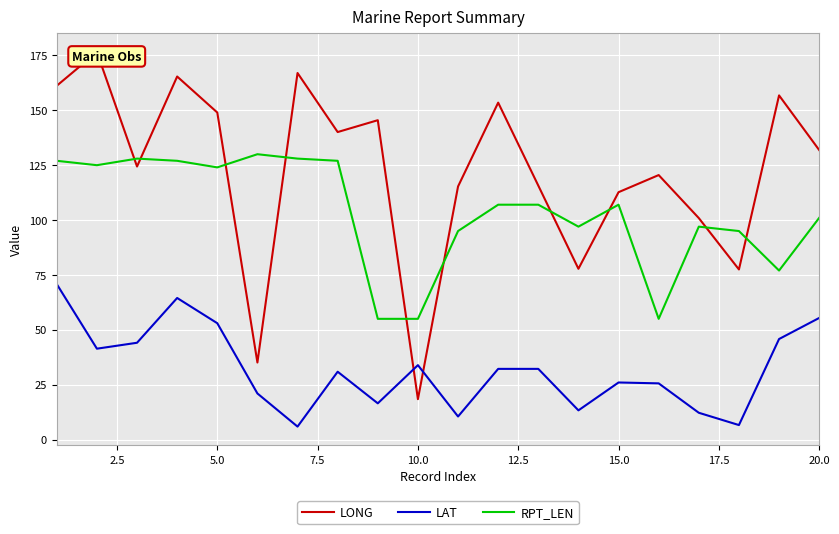

What is the minimum value shown in the chart?

5.9